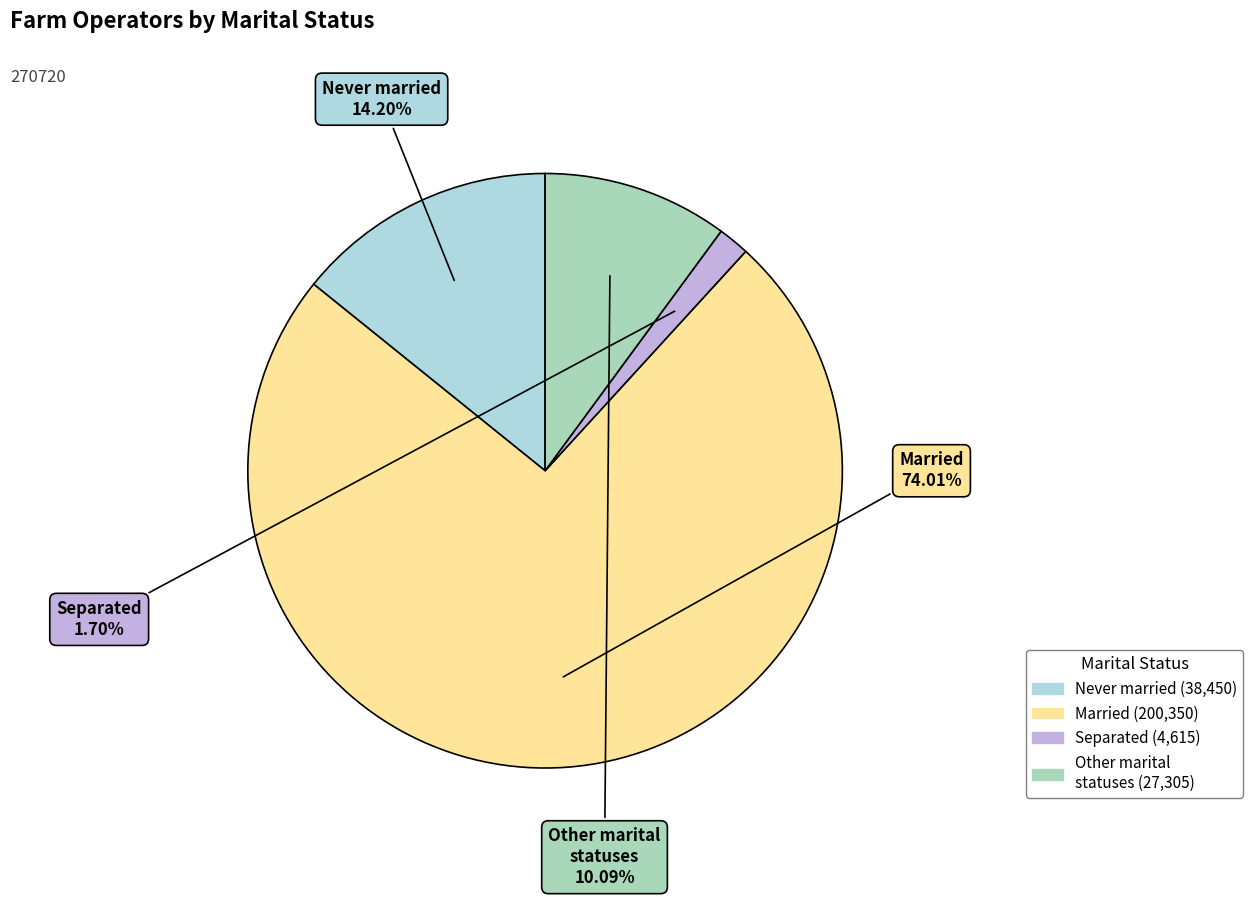

To the nearest percent, what is the difference between the largest and smallest slice percentages?

72%